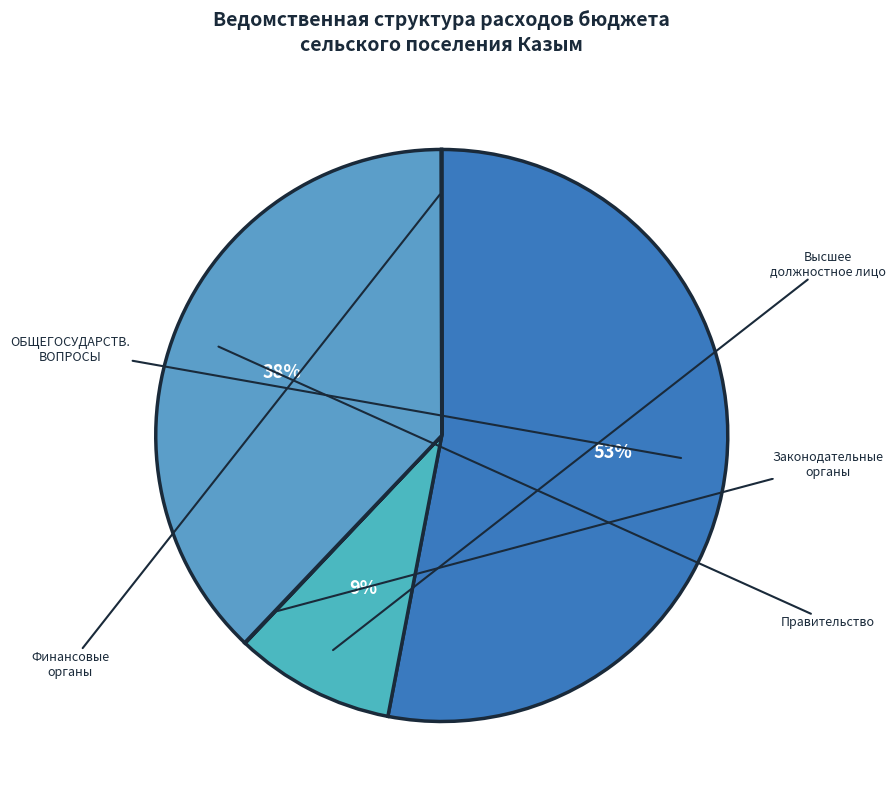

To the nearest percent, what is the average slice percentage?

20%